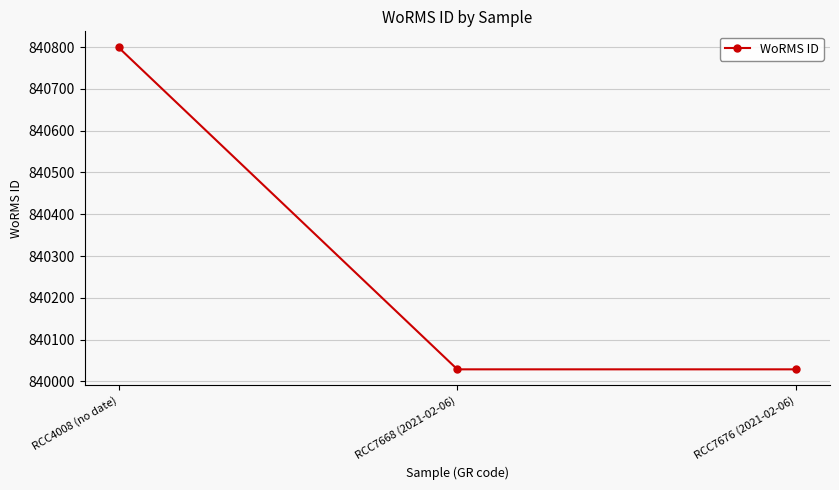

Reading left to right, what are all the values shown in this chart?

RCC4008 (no date)=840799	RCC7668 (2021-02-06)=840029	RCC7676 (2021-02-06)=840029